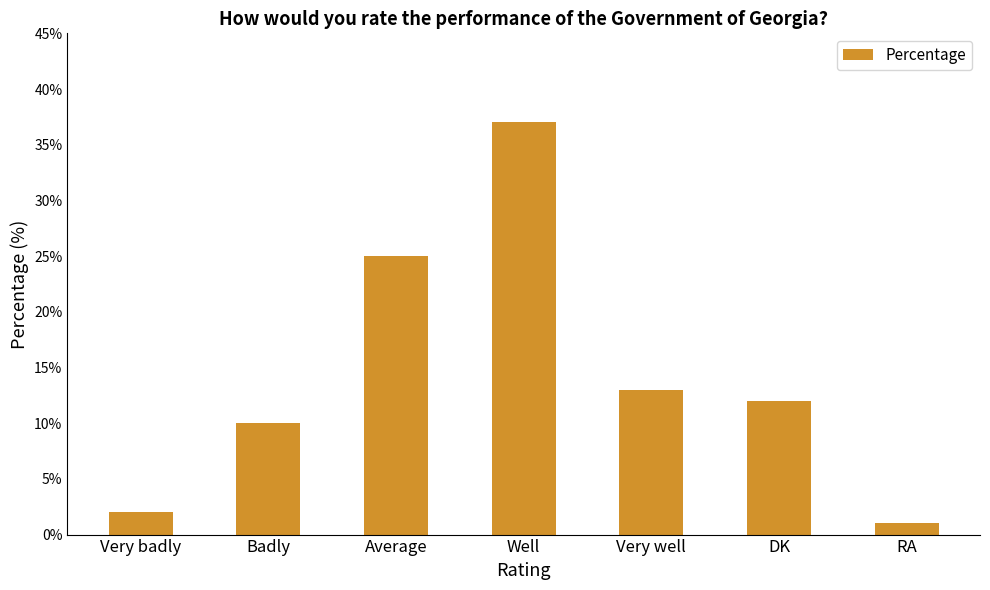

List the labels in order of value, smallest first.

RA, Very badly, Badly, DK, Very well, Average, Well